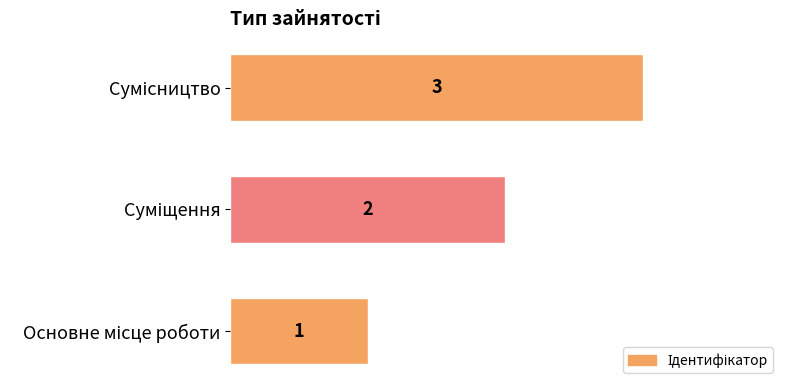

What is the average value?

2